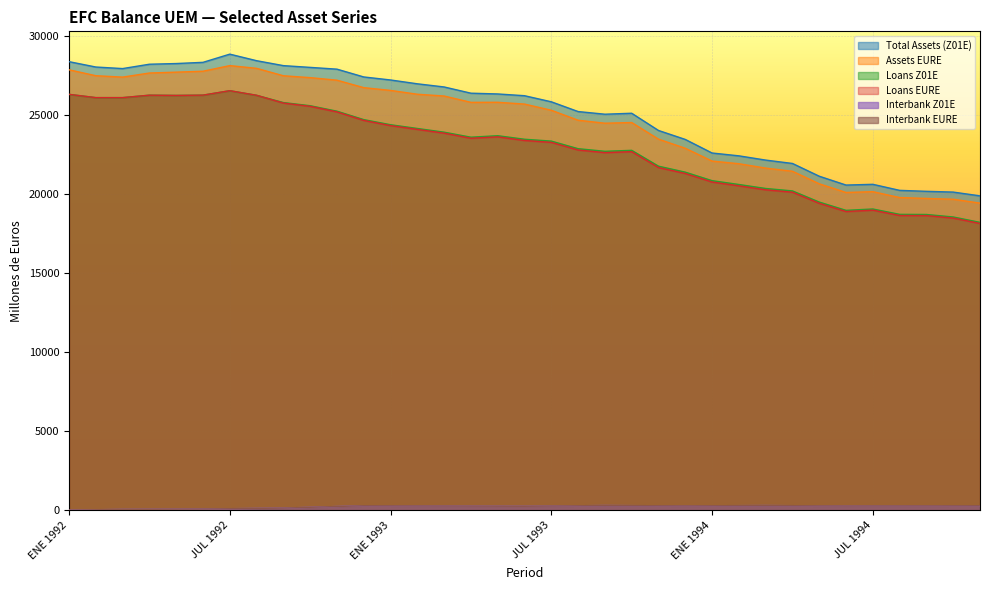

Reading right to left, list all the values displayed in this chart.

Total Assets (Z01E): 19892	20131	20179	20240	20622	20575	21134	21941	22154	22423	22602	23460	24027	25116	25055	25223	25840	26225	26336	26384	26778	26978	27220	27411	27904	28016	28127	28439	28853	28335	28259	28216	27941	28039	28378
Assets EURE: 19433	19678	19729	19785	20157	20106	20654	21448	21648	21924	22092	22901	23479	24529	24486	24674	25305	25696	25809	25805	26205	26318	26560	26734	27206	27368	27486	27956	28128	27773	27715	27660	27401	27489	27863
Loans Z01E: 18216	18557	18715	18723	19062	18976	19499	20205	20359	20612	20853	21391	21769	22771	22710	22875	23355	23472	23696	23602	23919	24153	24390	24713	25246	25592	25791	26251	26542	26261	26243	26258	26104	26104	26310
Loans EURE: 18146	18487	18644	18651	18988	18901	19421	20124	20275	20527	20768	21306	21684	22687	22626	22793	23275	23394	23624	23535	23857	24095	24335	24662	25201	25554	25760	26251	26542	26261	26243	26258	26104	26104	26310
Interbank Z01E: 298	294	289	287	285	282	291	301	310	303	297	289	297	304	312	296	280	265	270	275	280	286	293	299	249	199	149	129	109	89	81	73	66	44	22
Interbank EURE: 298	294	289	287	285	282	291	301	310	303	297	289	297	304	312	296	280	265	270	275	280	286	293	299	249	199	149	129	109	89	81	73	66	44	22